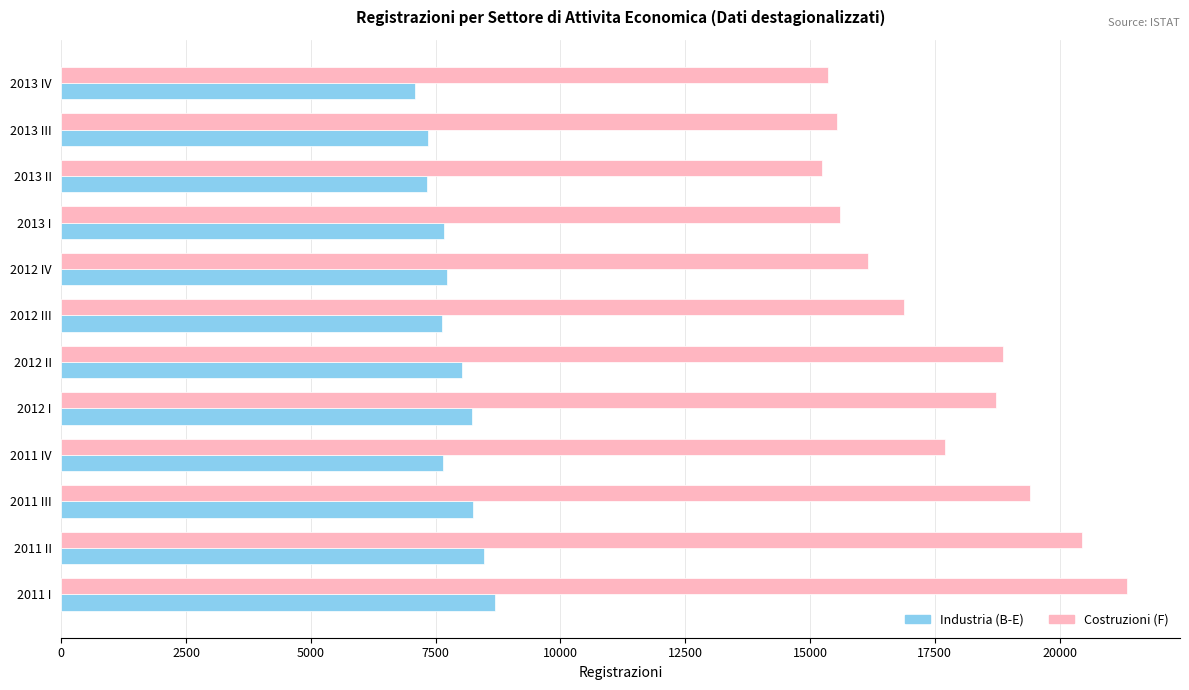

True or false: Costruzioni (F) has a value of 19408.8 at 2011 III.

True